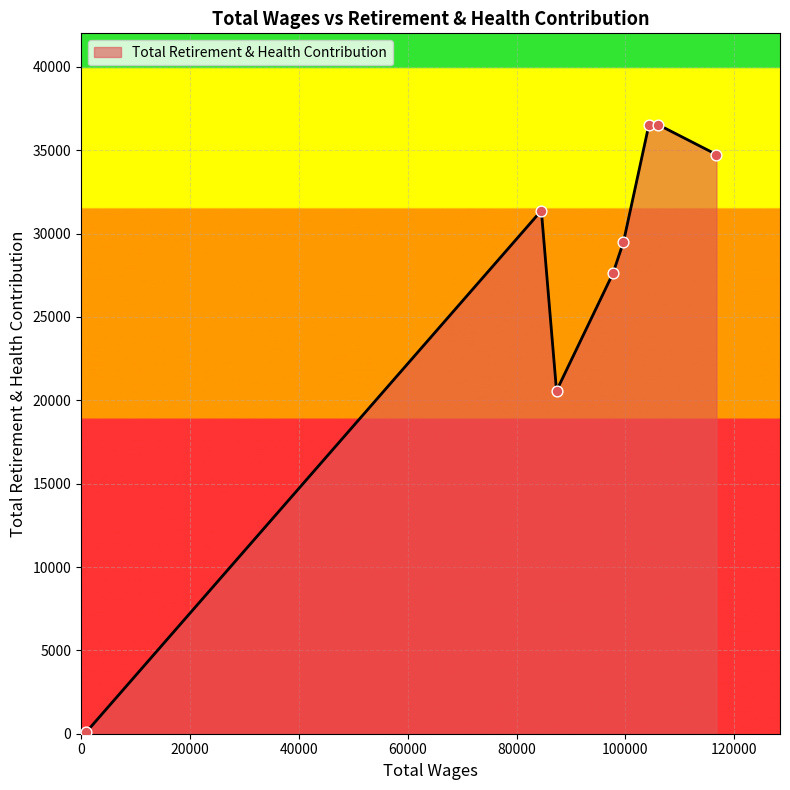

What is the greatest value displayed?

36536